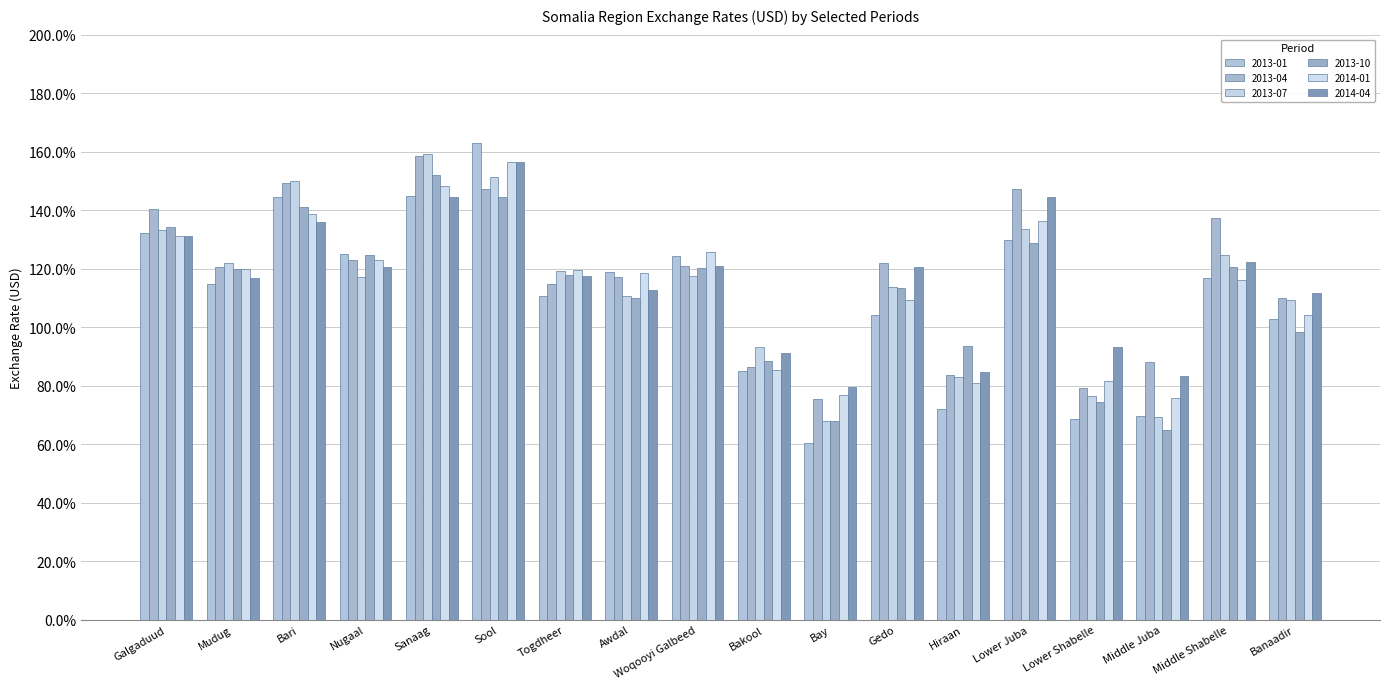

Reading right to left, list all the values displayed in this chart.

2013-01: 102.9	116.9	69.6	68.7	129.8	71.9	104.0	60.2	84.8	124.3	118.7	110.7	163.0	144.9	125.1	144.4	114.9	132.1
2013-04: 110.0	137.2	88.2	79.3	147.3	83.8	122.0	75.6	86.4	120.8	117.1	114.8	147.1	158.4	123.0	149.4	120.5	140.2
2013-07: 109.3	124.5	69.4	76.6	133.5	82.8	113.6	68.1	93.2	117.5	110.6	119.2	151.3	159.3	117.1	149.9	121.8	133.2
2013-10: 98.4	120.6	65.0	74.6	128.6	93.6	113.5	67.9	88.3	120.2	110.0	117.8	144.4	152.1	124.6	140.9	120.0	134.2
2014-01: 104.0	116.2	75.9	81.5	136.4	81.0	109.2	76.9	85.5	125.7	118.5	119.6	156.6	148.3	123.1	138.6	119.9	131.1
2014-04: 111.7	122.2	83.2	93.2	144.4	84.5	120.4	79.7	91.1	120.9	112.7	117.6	156.6	144.4	120.6	136.1	116.7	131.0